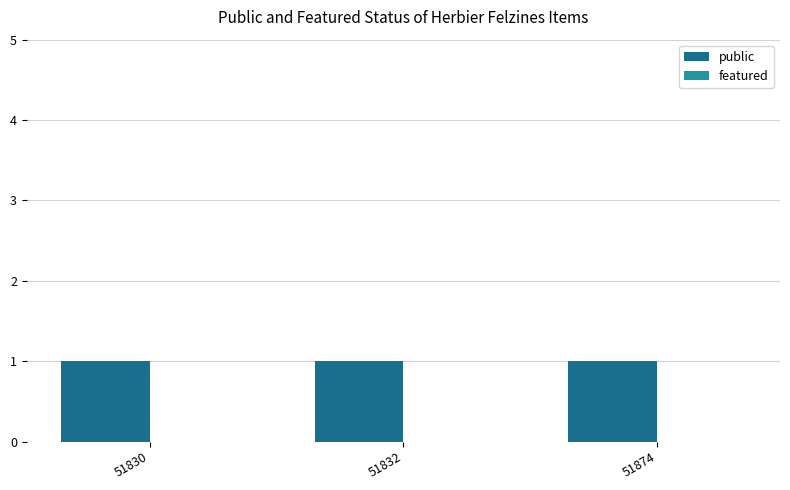

How many groups of bars are there?

3